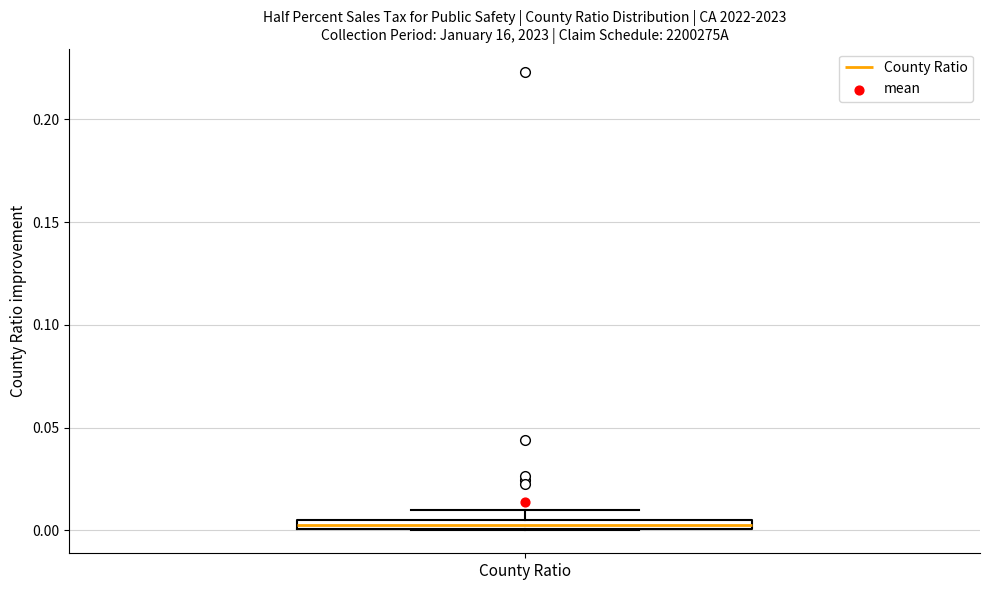

Where is the lower edge of the box for County Ratio on the y-axis? The values are not printed on the chart, so give them approximately, as read against the axis.

0.000